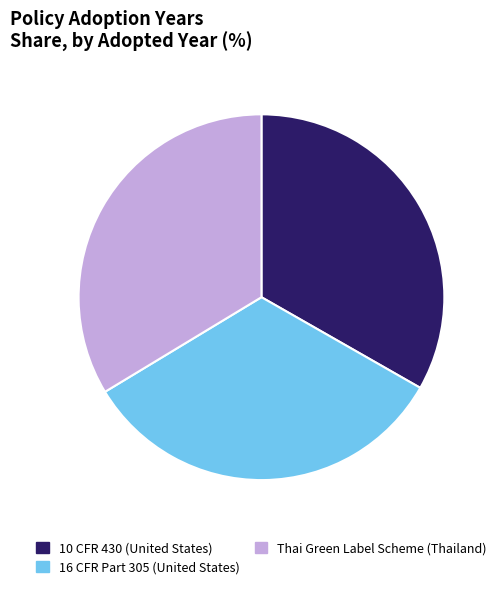

True or false: Thai Green Label Scheme (Thailand) accounts for 20% of the total.

False